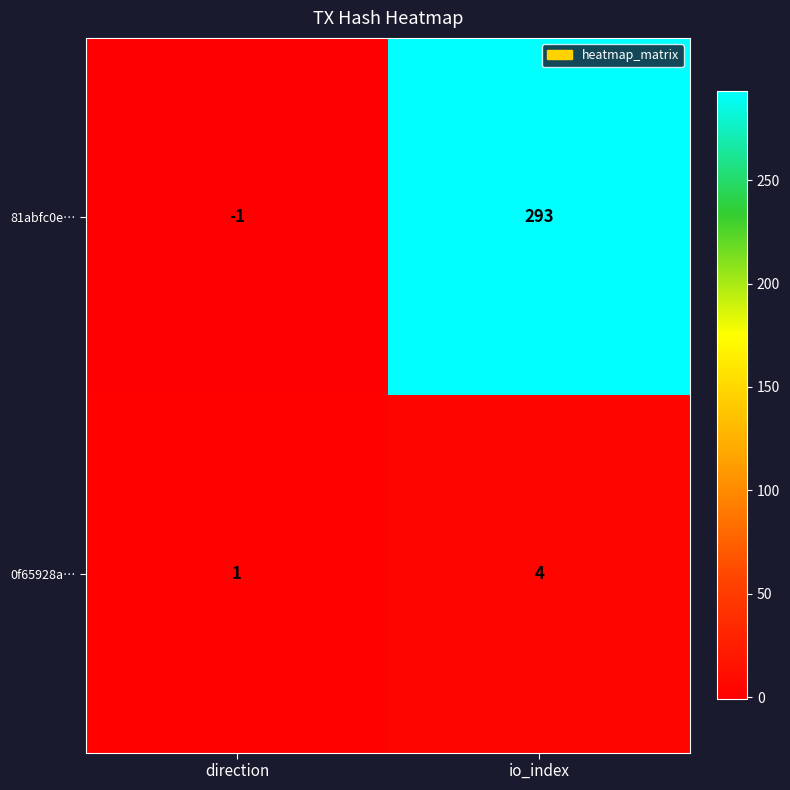

Reading right to left, transcribe all the data shown in this chart.

81abfc0e…: 293	-1
0f65928a…: 4	1